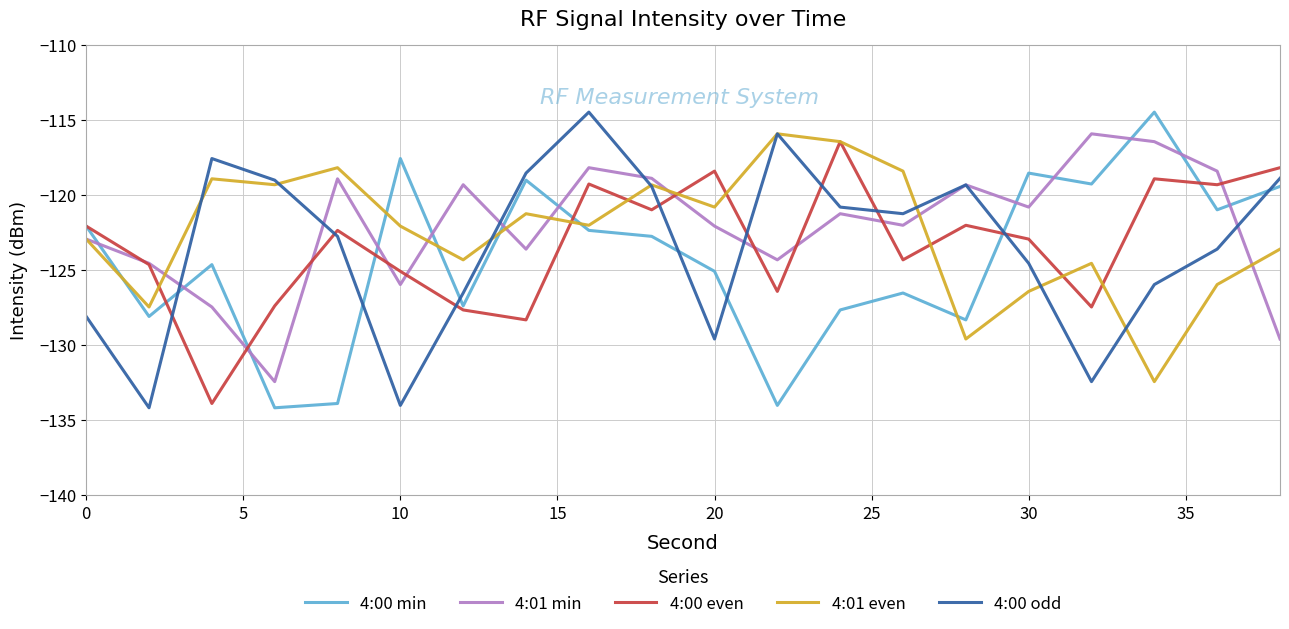

True or false: 4:00 even and 4:01 even cross at least once.

True